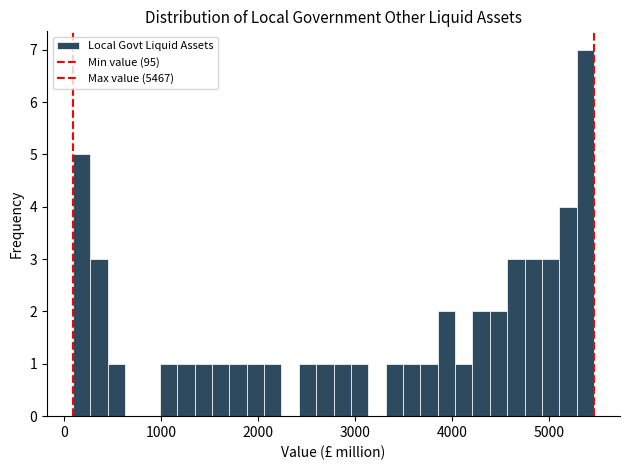

Read against the x-axis, roughly where is the centre of the tallest bar?

5400